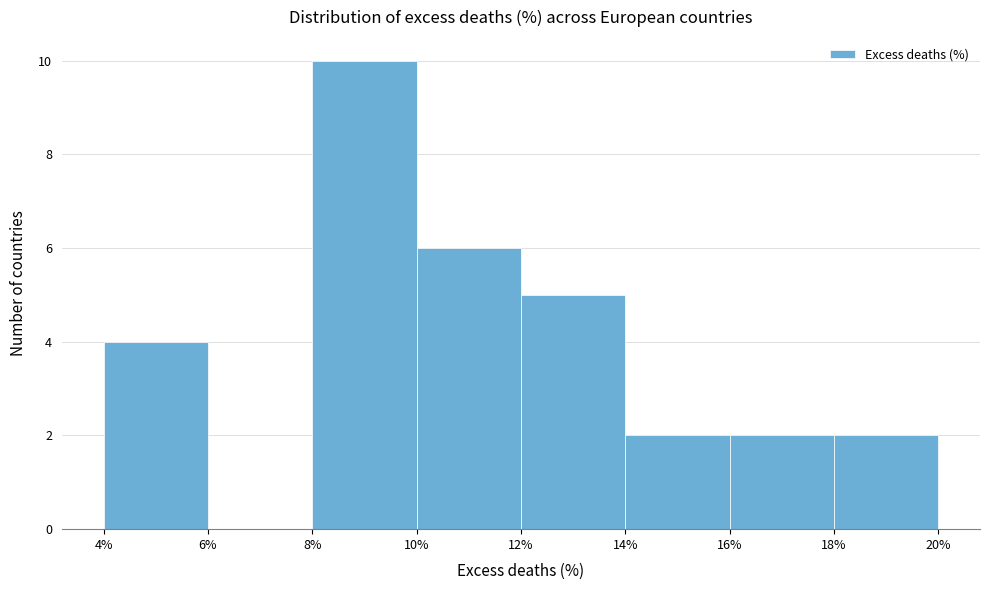

Which range on the x-axis has the tallest bar?

8% to 10%